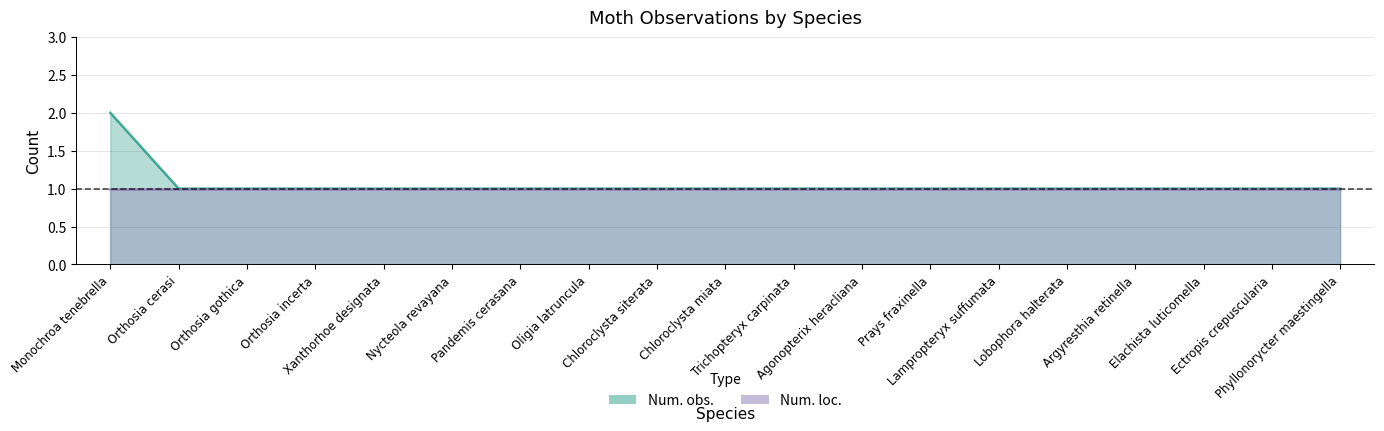

What is the minimum value shown in the chart?

1